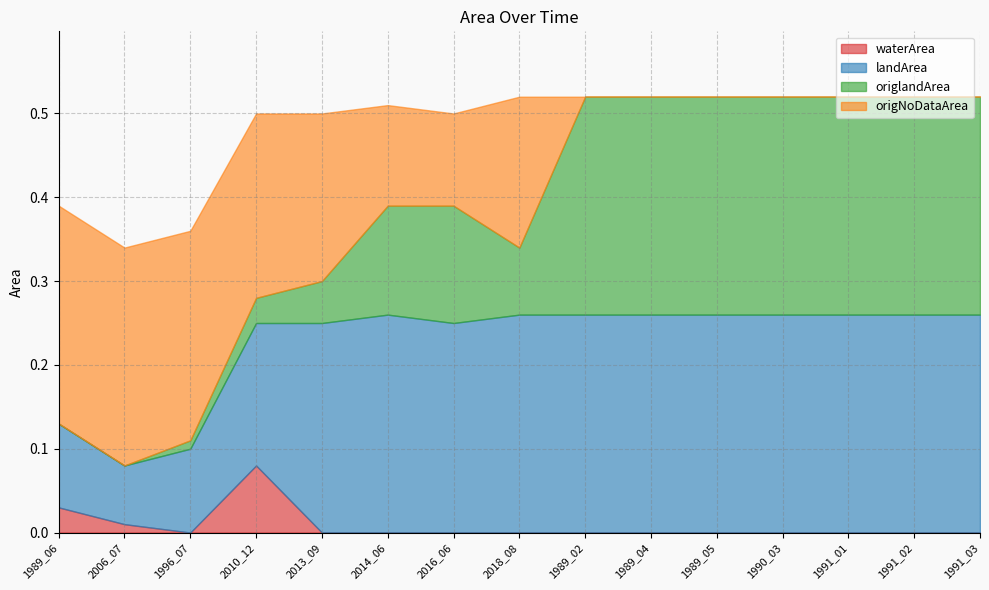

List the labels in order of origNoDataArea value, largest first.

1989_06, 2006_07, 1996_07, 2010_12, 2013_09, 2018_08, 2014_06, 2016_06, 1989_02, 1989_04, 1989_05, 1990_03, 1991_01, 1991_02, 1991_03